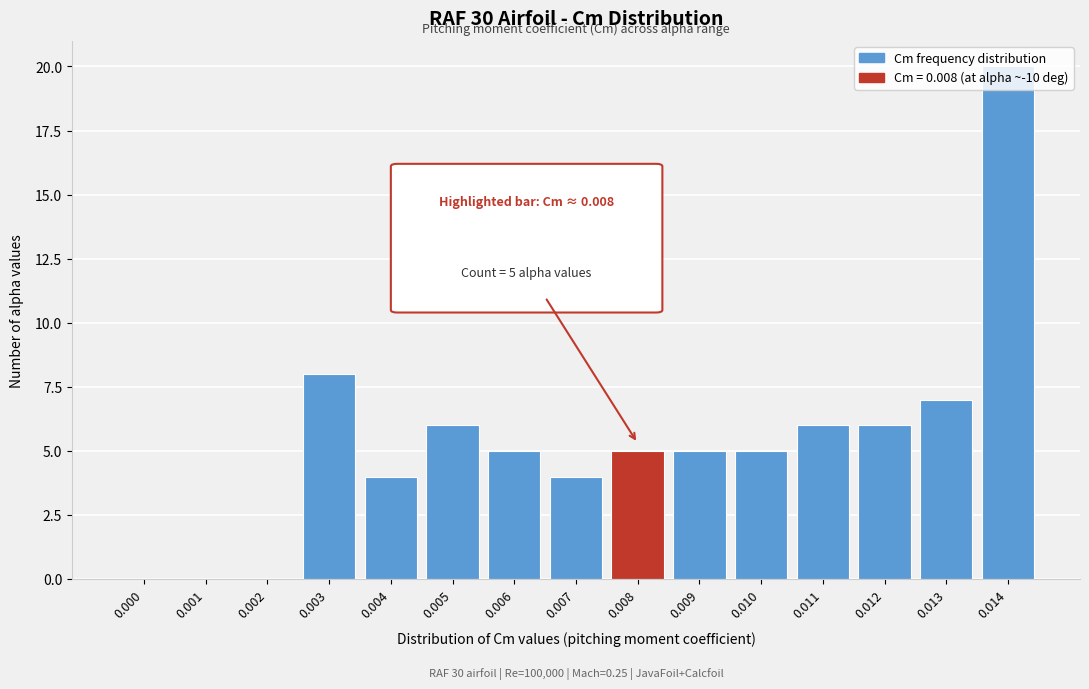

What is the maximum value shown in the chart?

20